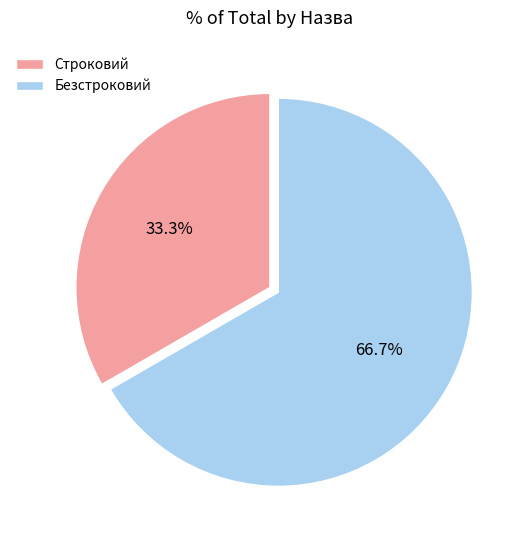

What is the largest slice in the pie chart?

Безстроковий